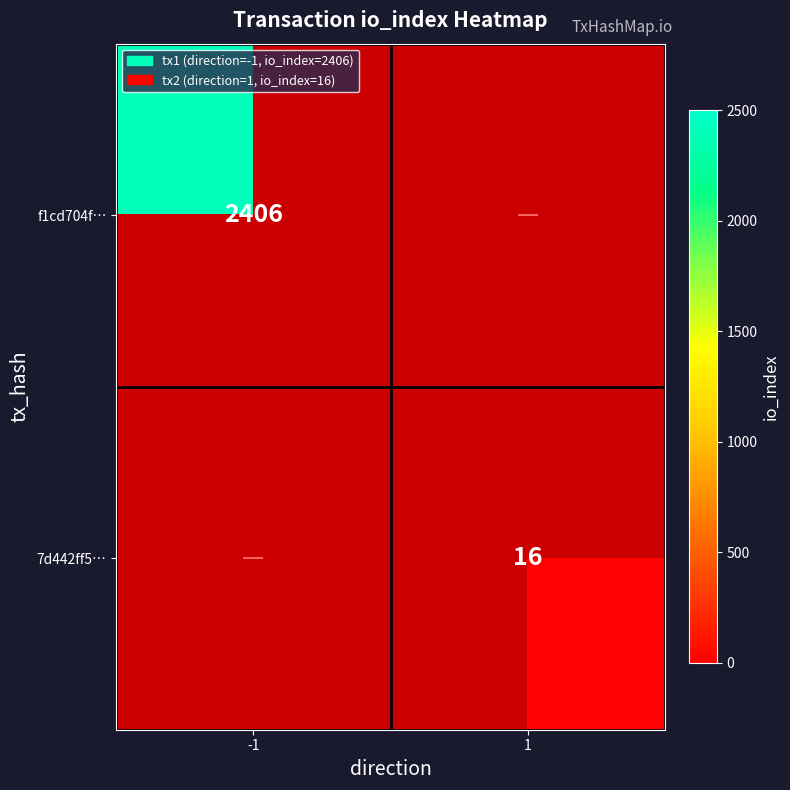

True or false: 7d442ff5… has a value of 10.1 at 1.

False